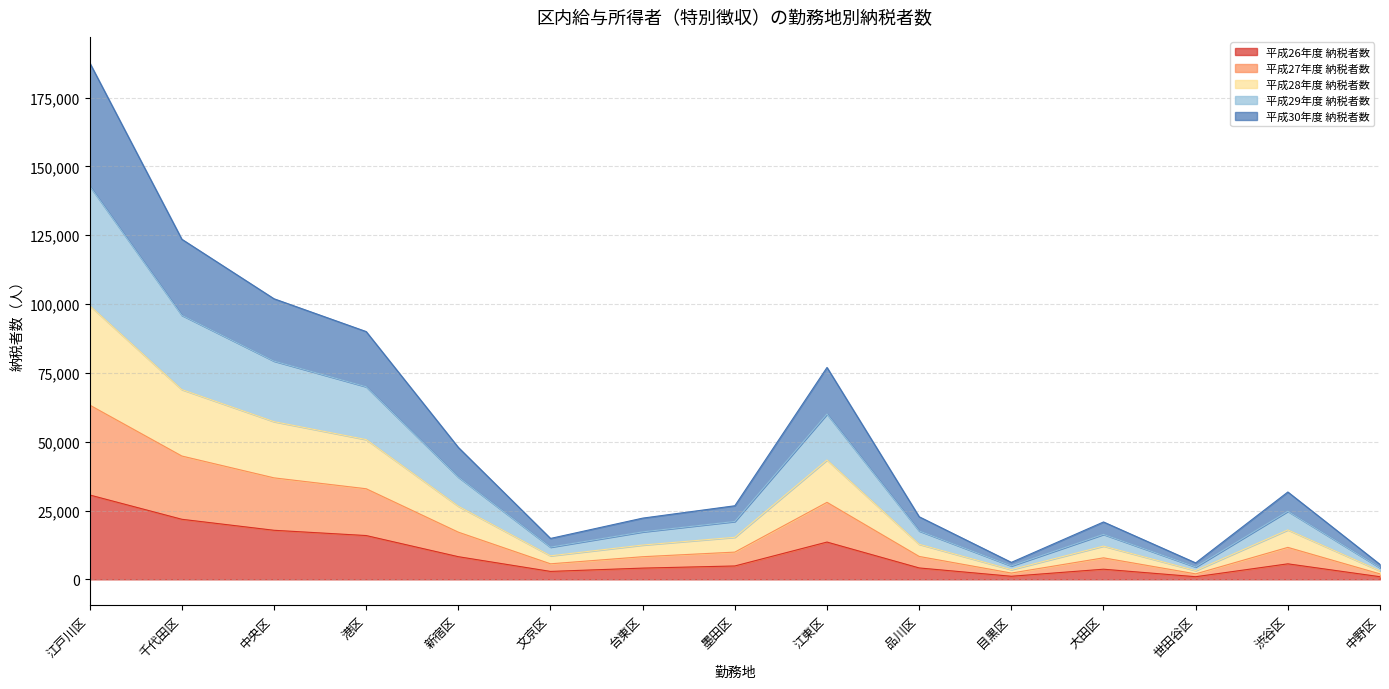

What are all the series names shown in the legend?

平成26年度 納税者数, 平成27年度 納税者数, 平成28年度 納税者数, 平成29年度 納税者数, 平成30年度 納税者数